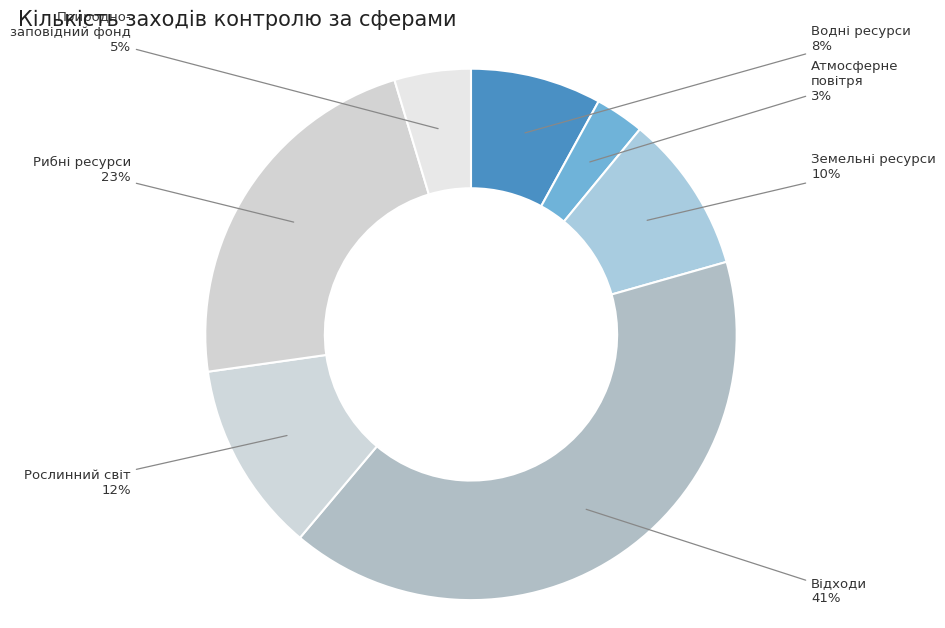

Is it true that Водні ресурси is 8% of the pie?

True